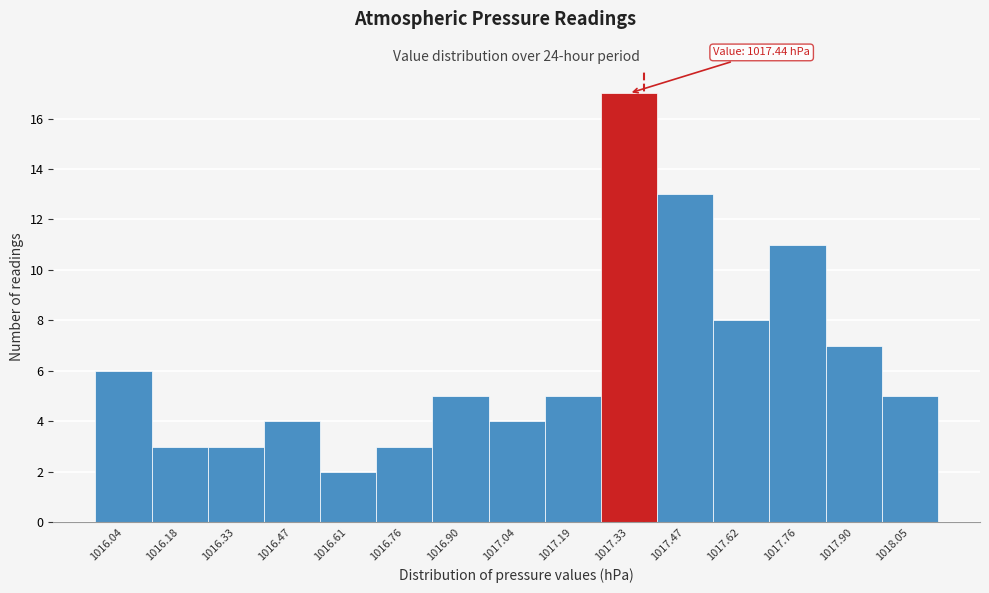

Reading left to right, what are all the values shown in this chart?

6	3	3	4	2	3	5	4	5	17	13	8	11	7	5